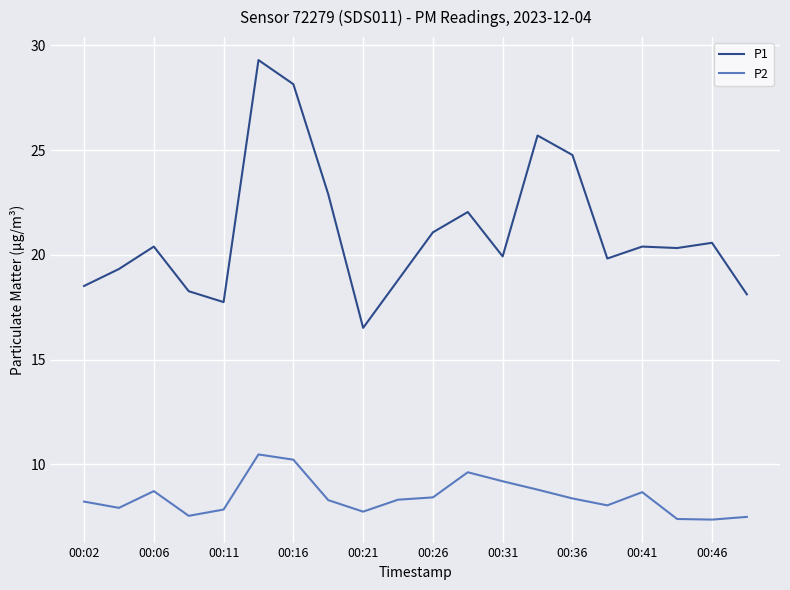

What is the difference between the maximum and minimum values in the P1 series?

12.8